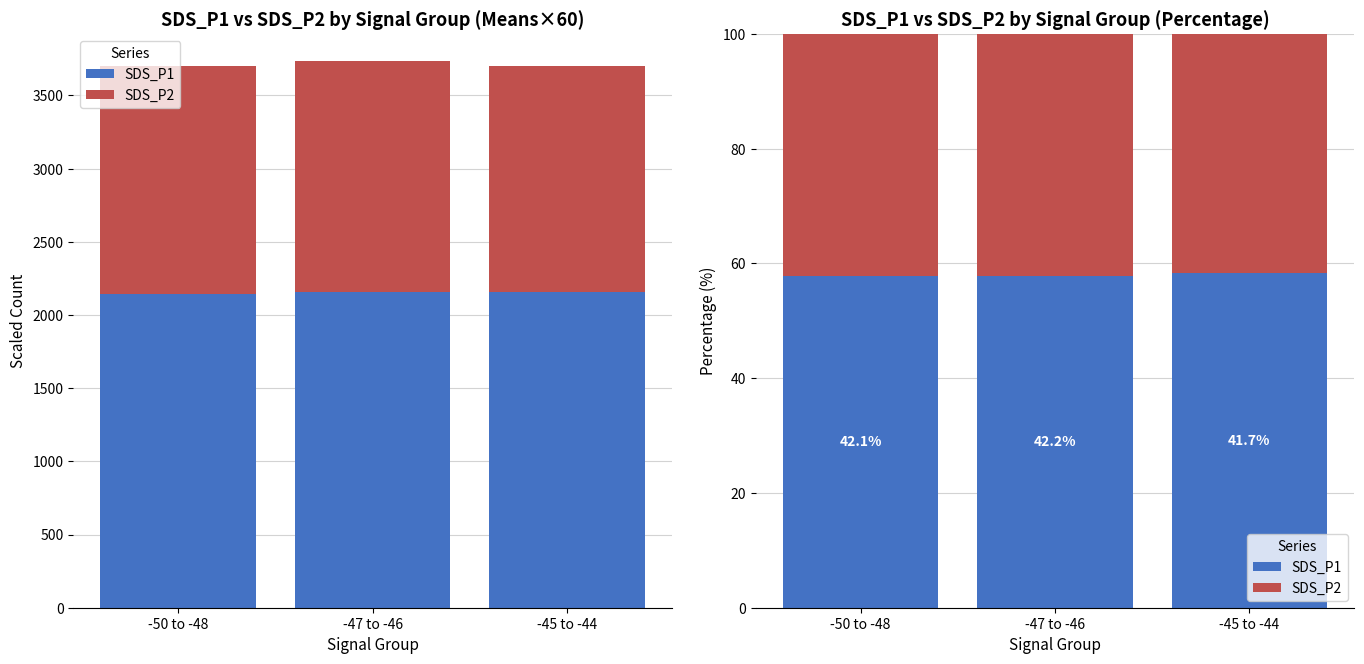

At which category does the chart reach its minimum across all series?

-45 to -44